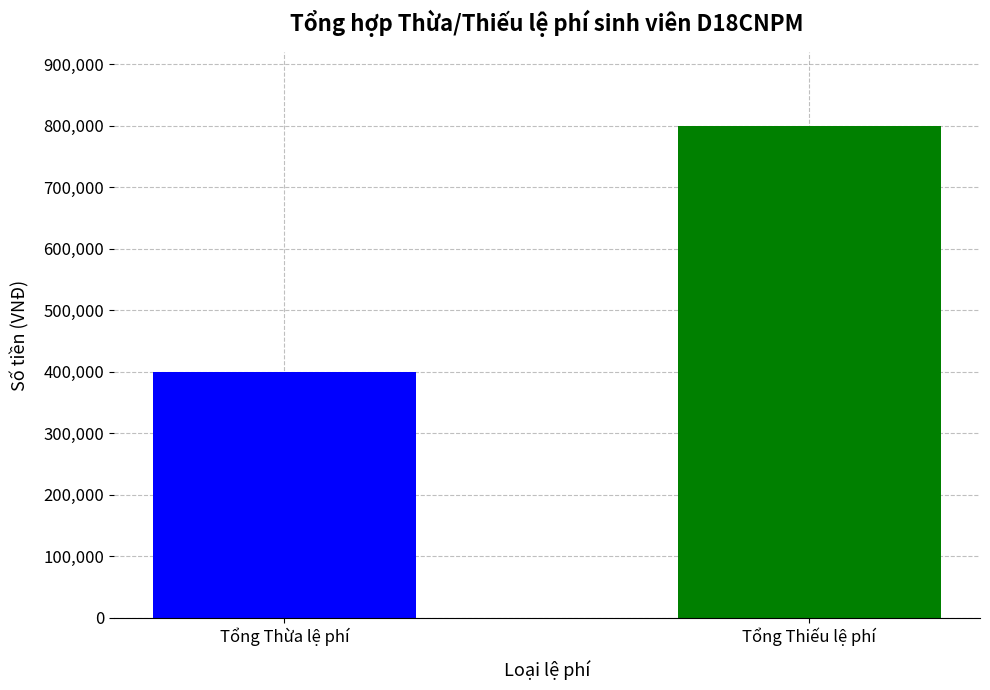

Is it true that Thừa lệ phí equals 0 at 17?

True